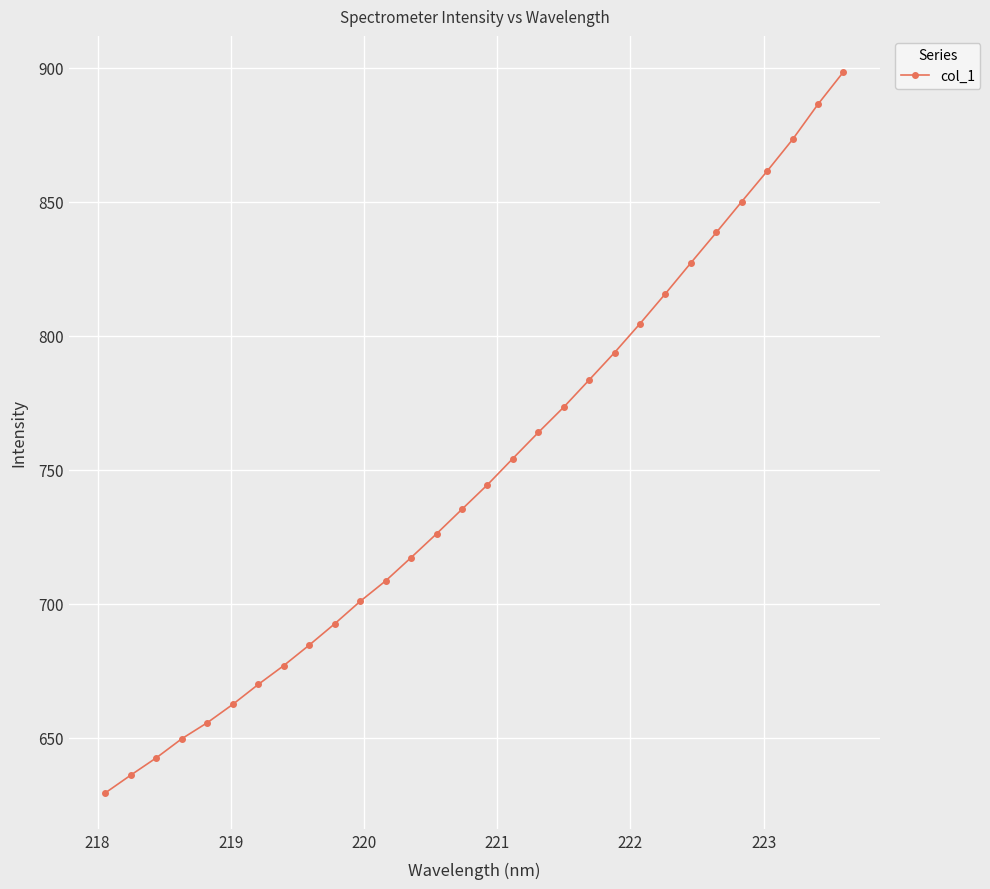

True or false: there are more than 0 points higher than both neighbors.

False